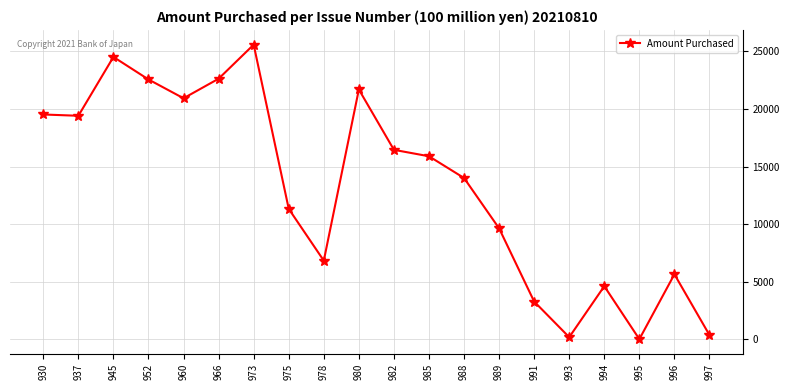

At which label is the value closest to 12795?

988